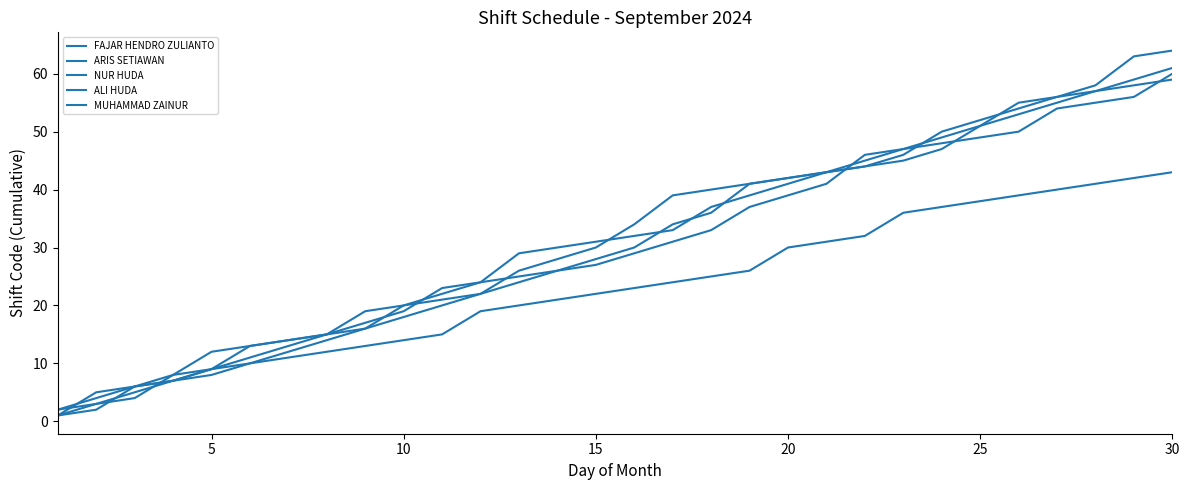

At which label is ARIS SETIAWAN closest to 22?

15